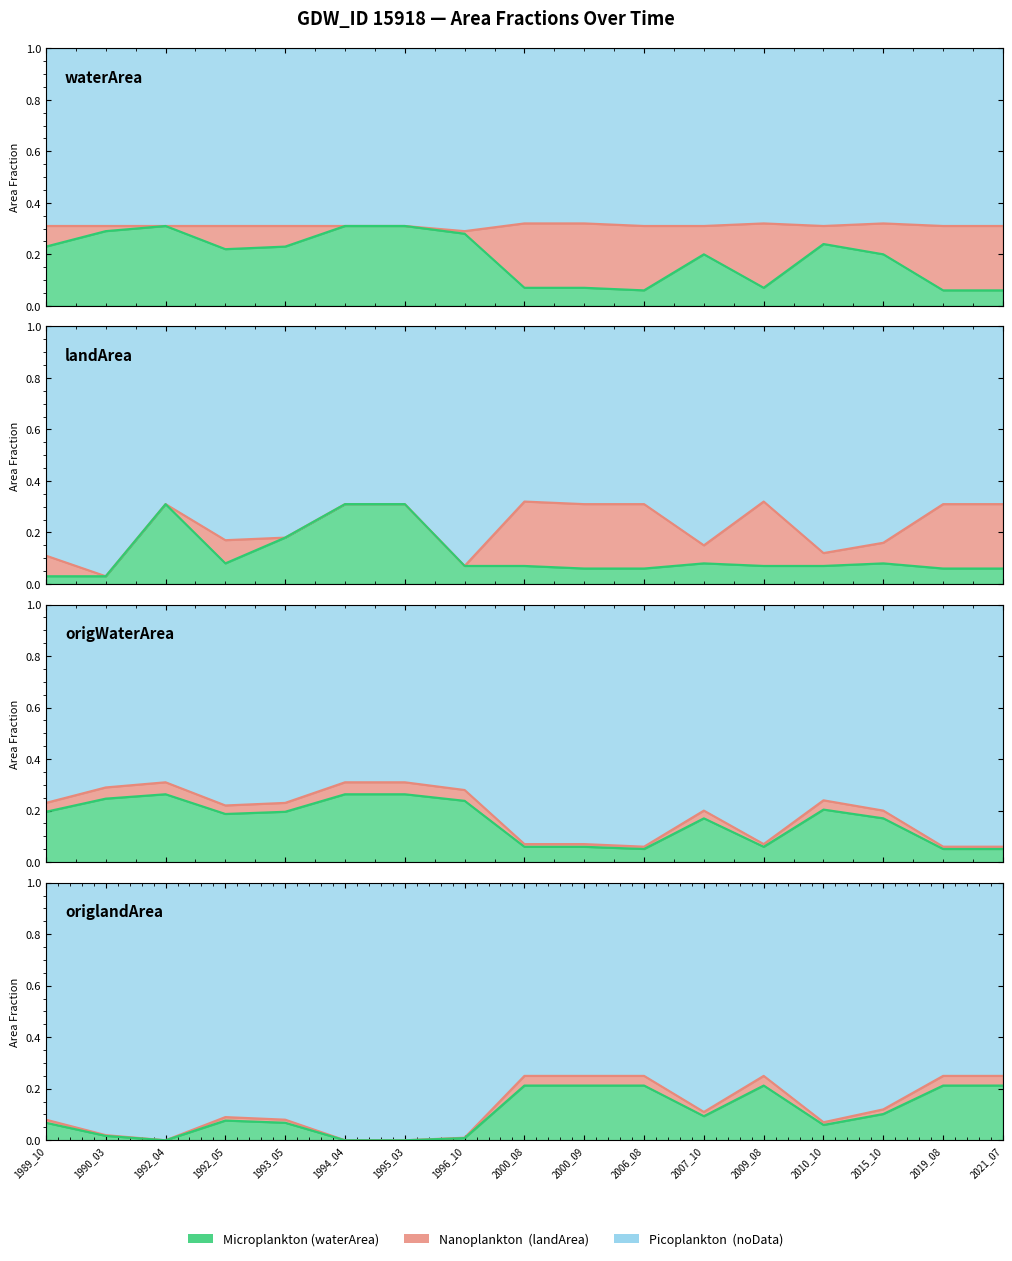

The landArea series shows -0.1 at 1994_04. True or false?

False